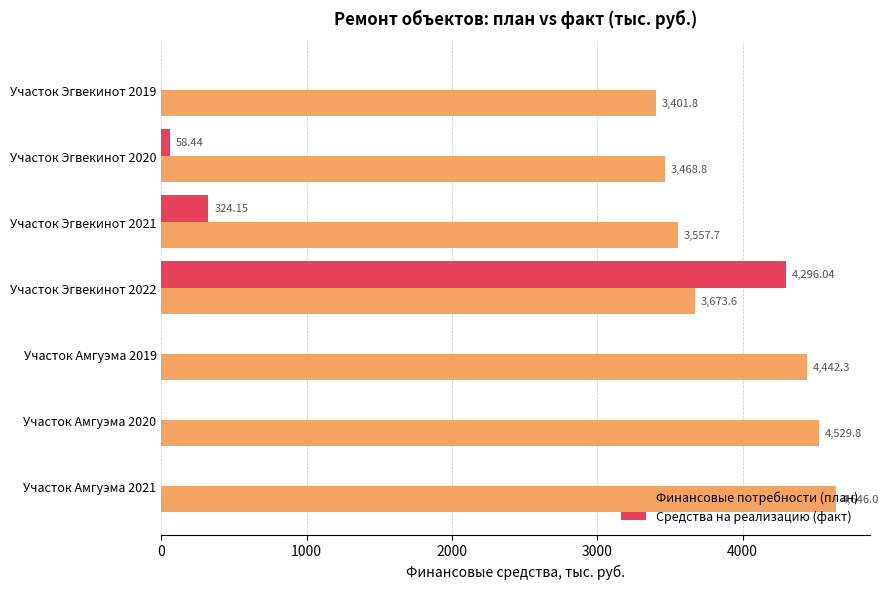

Is the value of Средства на реализацию (факт) at Участок Амгуэма 2021 greater than the value of Финансовые потребности (план) at Участок Эгвекинот 2020?

No